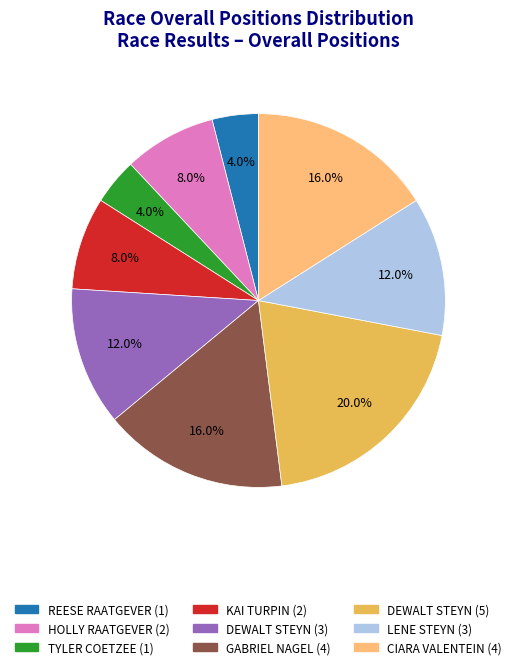

Does any single category account for the majority?

No